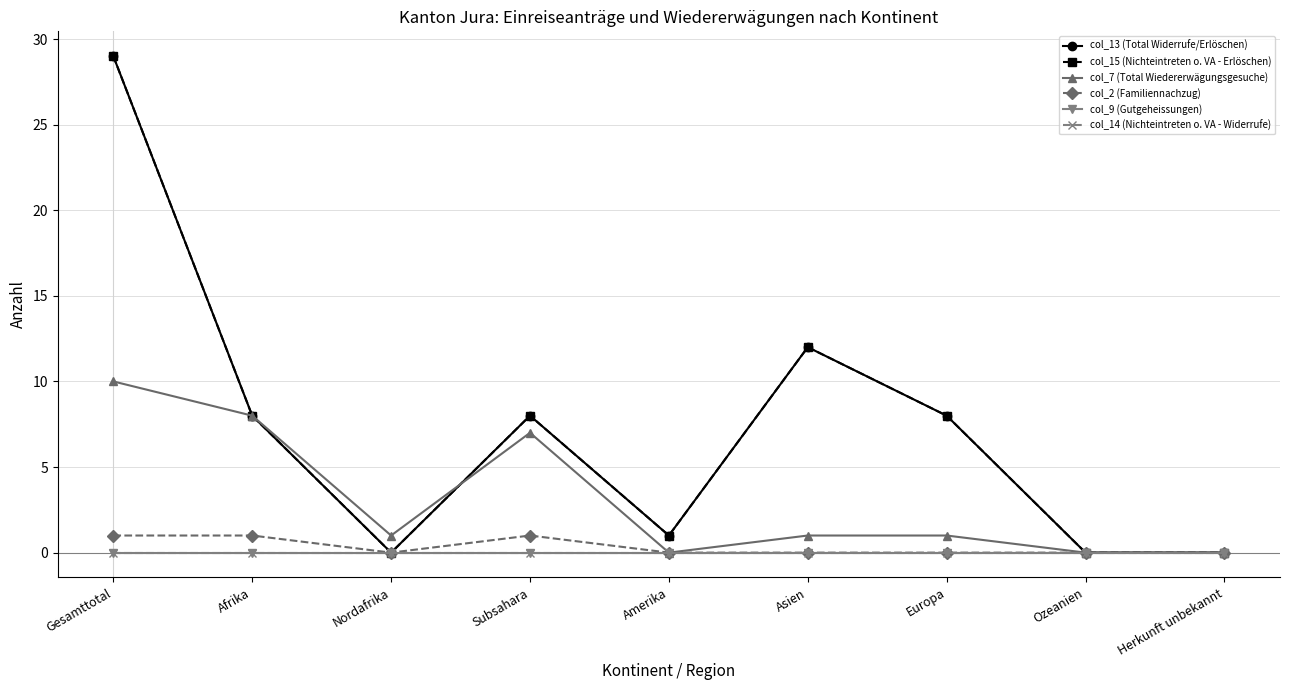

Does the chart have visible grid lines?

Yes